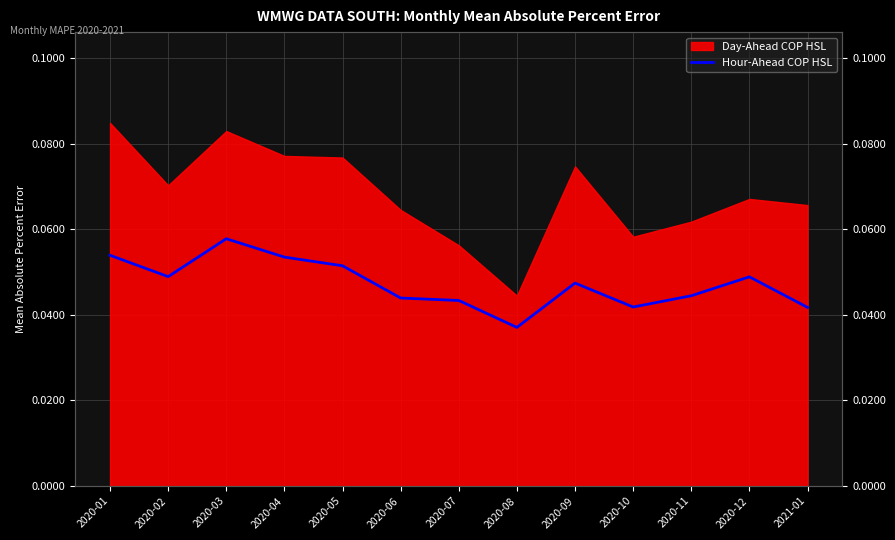

Reading right to left, transcribe all the data shown in this chart.

2021-01=0.0	2020-12=0.0	2020-11=0.0	2020-10=0.0	2020-09=0.0	2020-08=0.0	2020-07=0.0	2020-06=0.0	2020-05=0.1	2020-04=0.1	2020-03=0.1	2020-02=0.0	2020-01=0.1